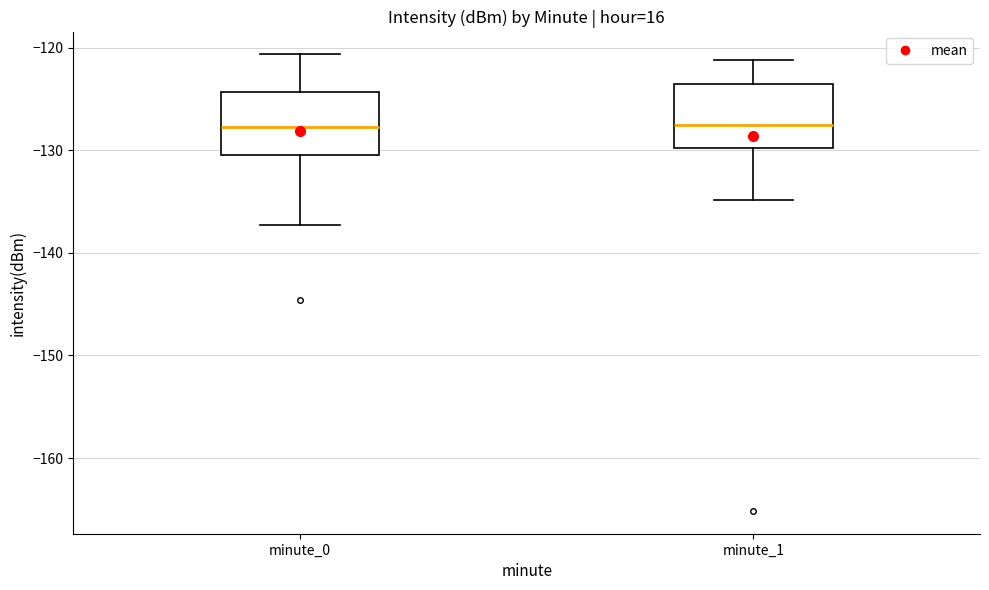

Where does the median line of the box for minute_0 sit on the y-axis? The values are not printed on the chart, so give them approximately, as read against the axis.

-128